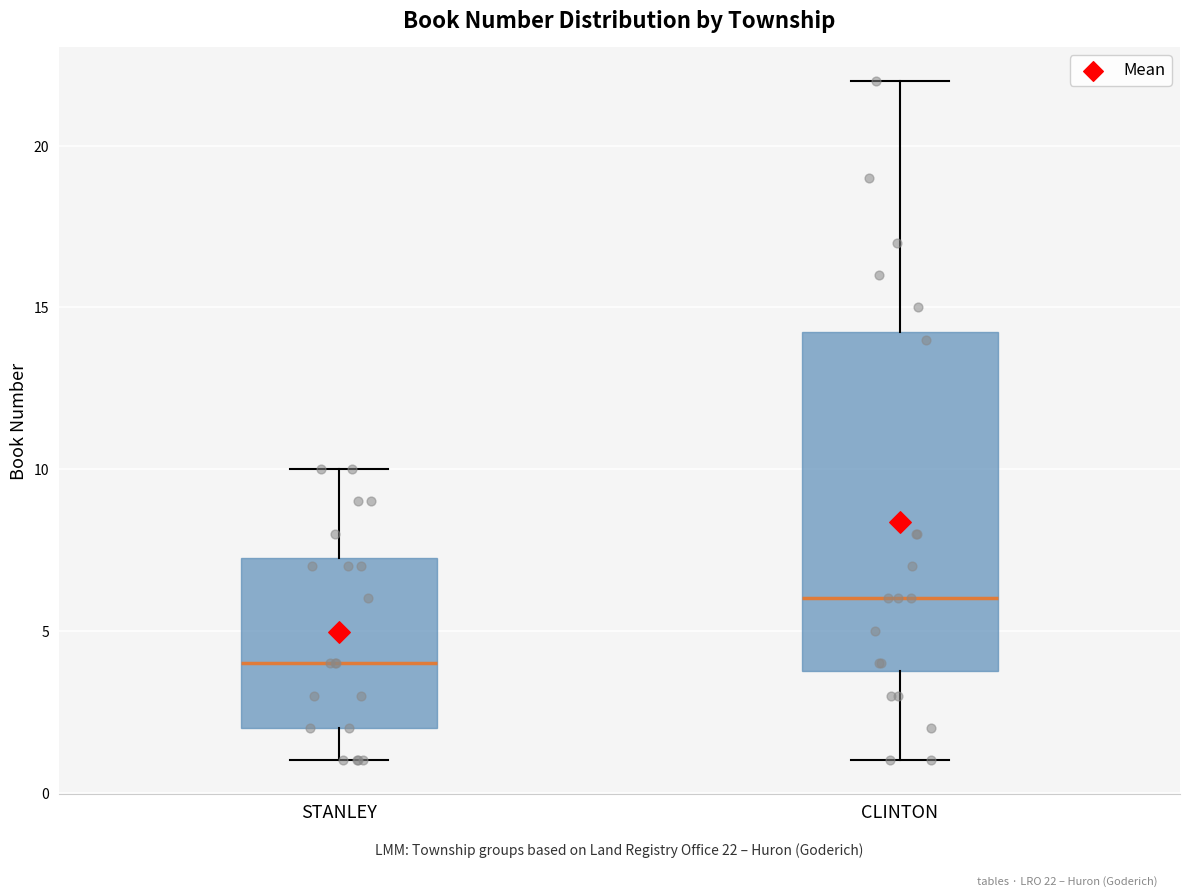

Comparing the boxes themselves (not the whiskers), which one is the tallest?

CLINTON